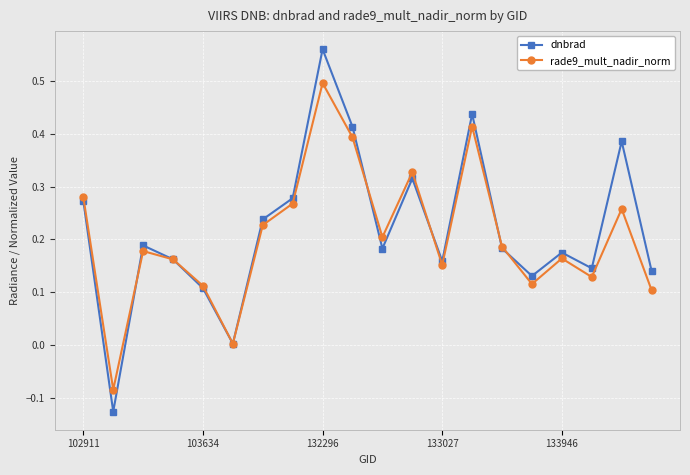

Rank the series by their maximum value, from lowest to highest.

rade9_mult_nadir_norm, dnbrad